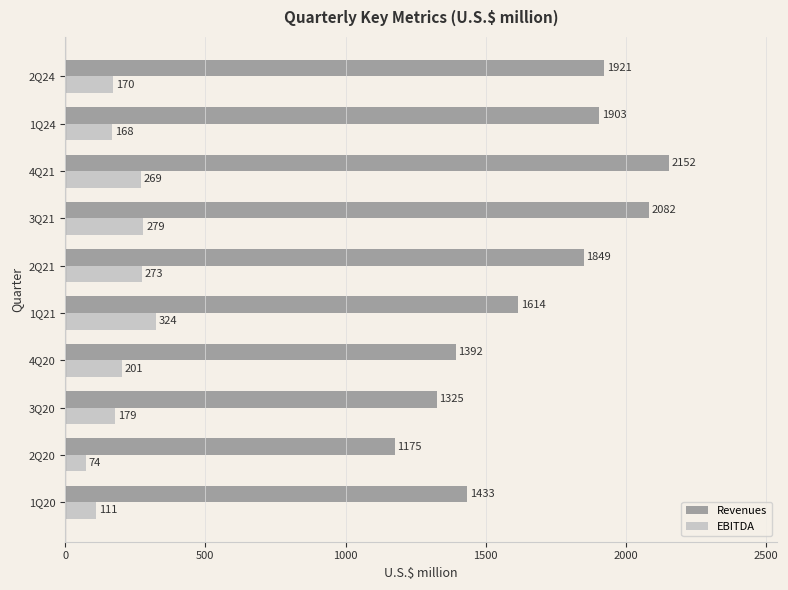

At which category does the chart reach its minimum across all series?

2Q20